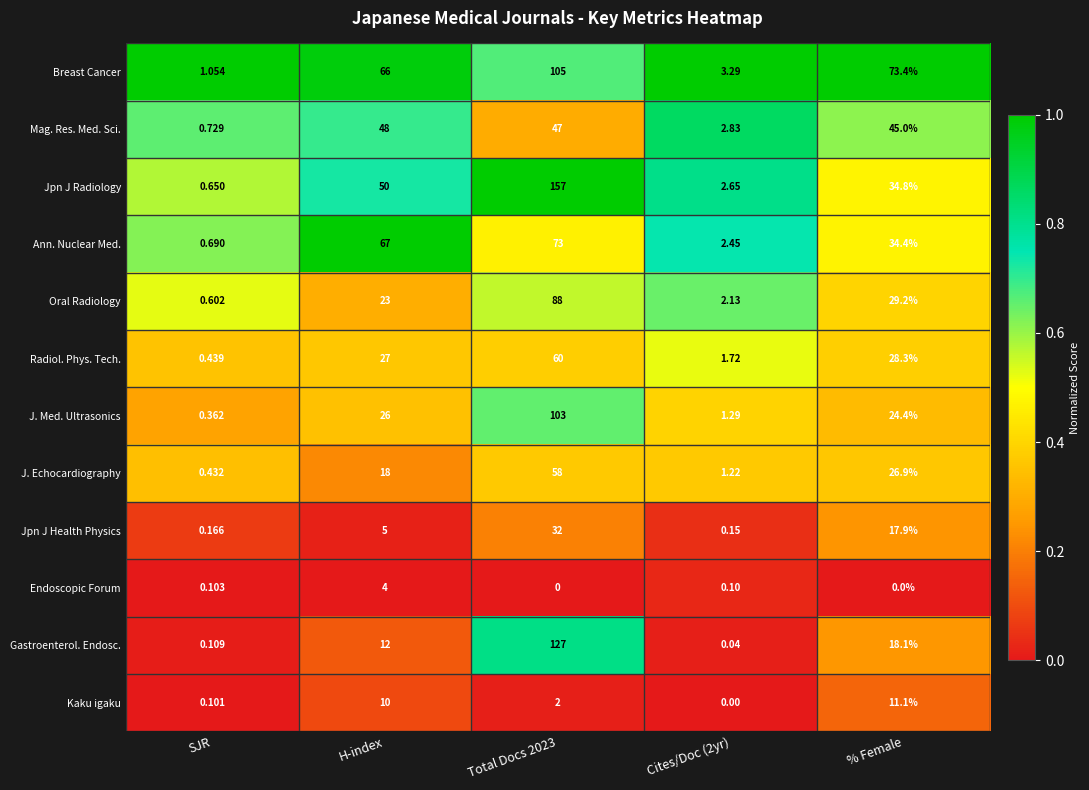

Where is J. Echocardiography nearest to the value 29?

% Female